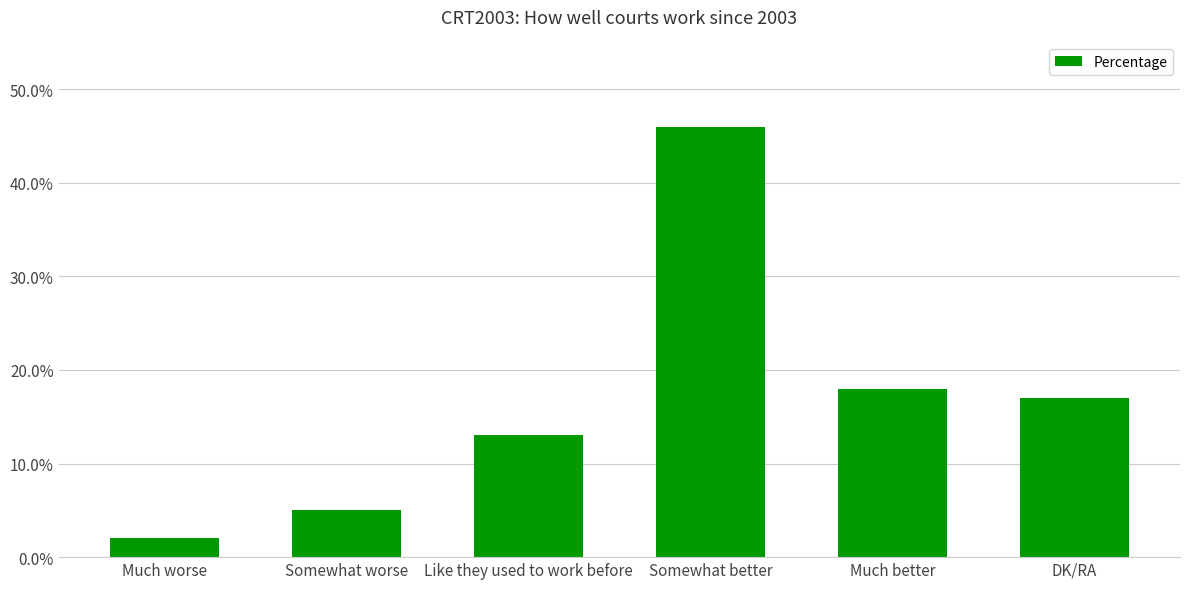

Reading right to left, what are all the values shown in this chart?

DK/RA=17	Much better=18	Somewhat better=46	Like they used to work before=13	Somewhat worse=5	Much worse=2